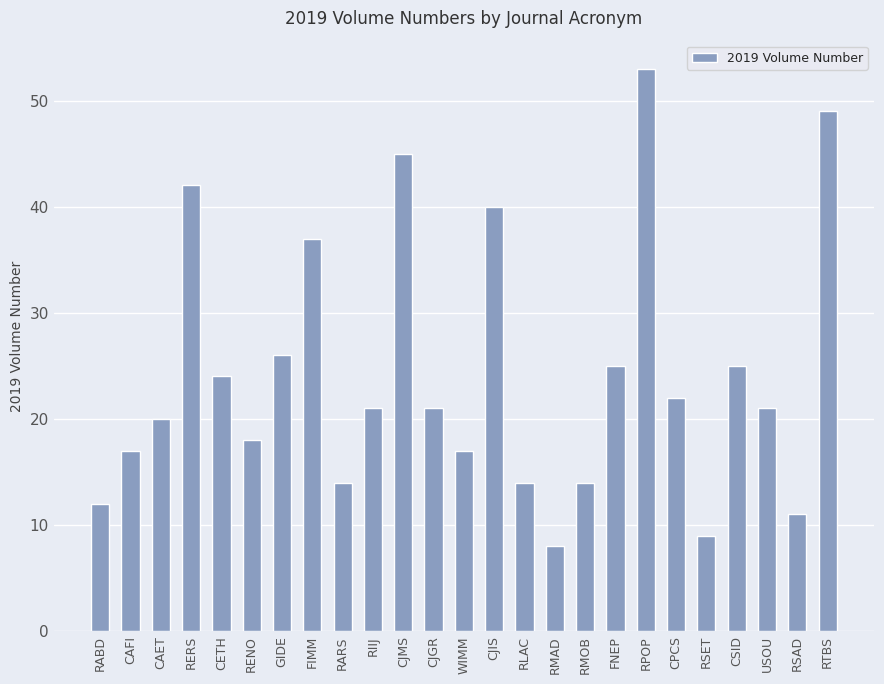

Count the number of data series in this chart.

1